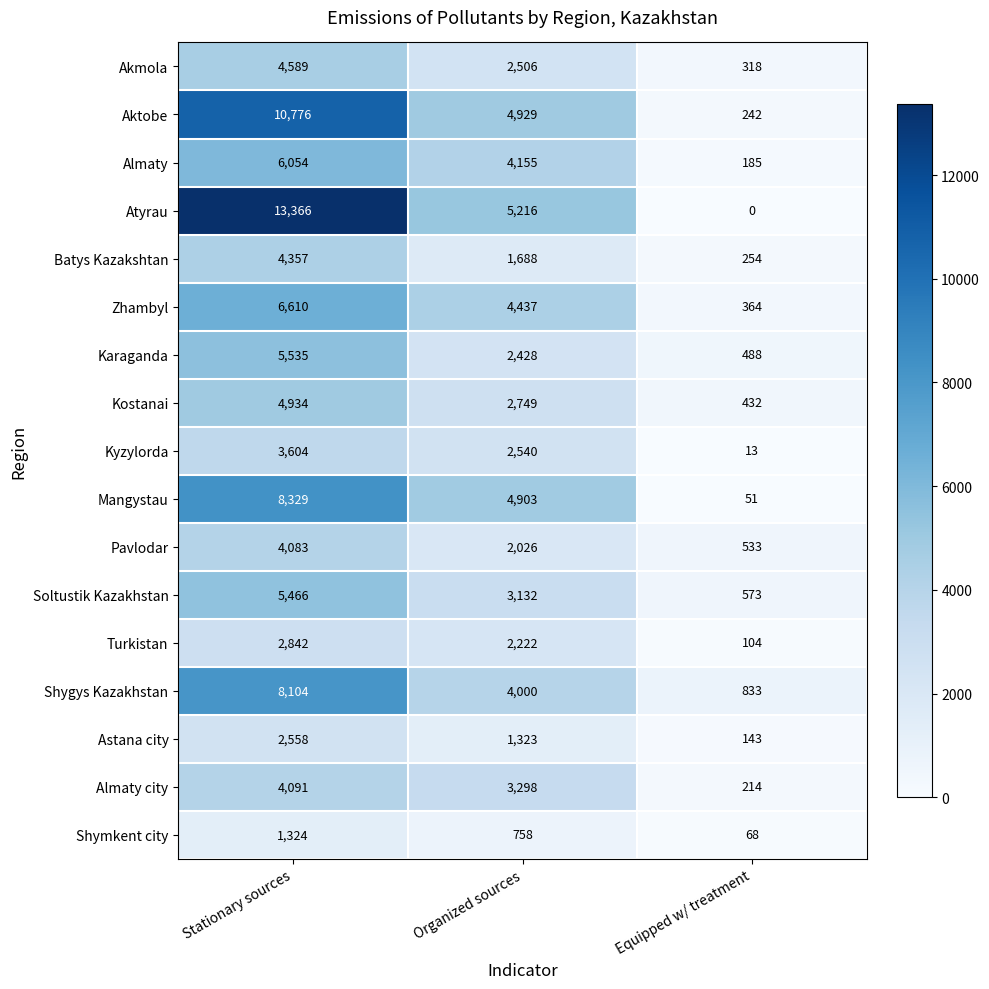

Which series has the largest total across all categories?

Atyrau